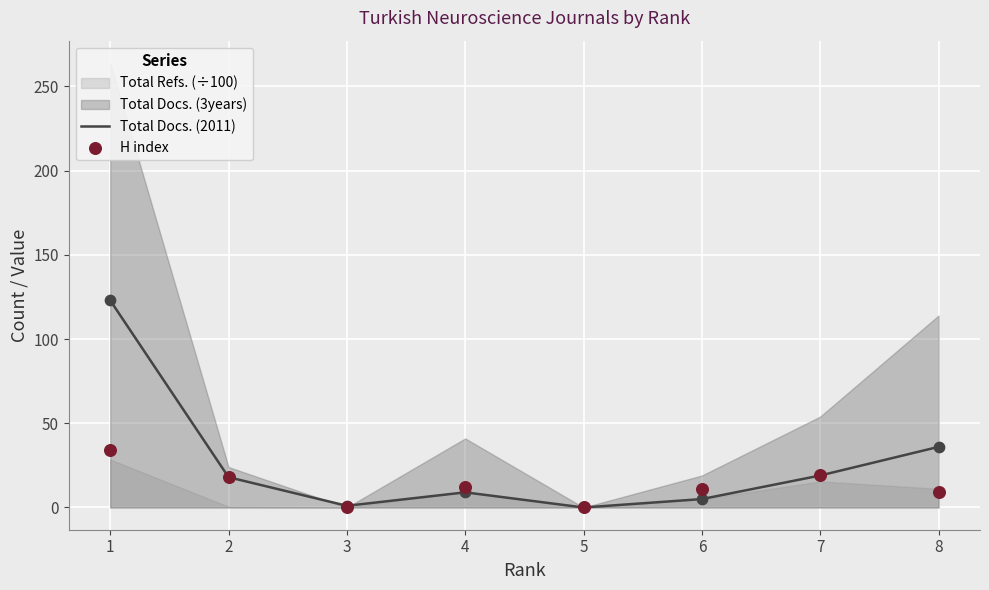

The value of Total Docs. (2011) at 8 is 23. True or false?

False